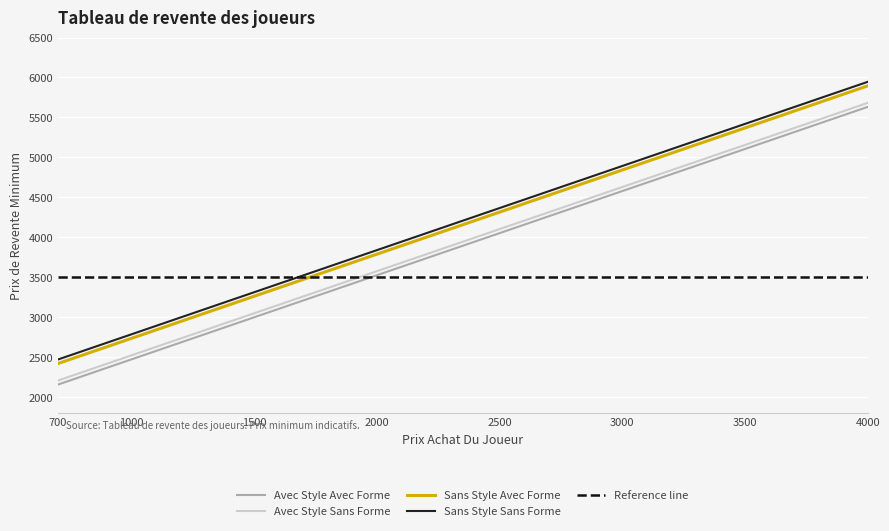

True or false: Avec Style Sans Forme and Sans Style Avec Forme cross at least once.

False